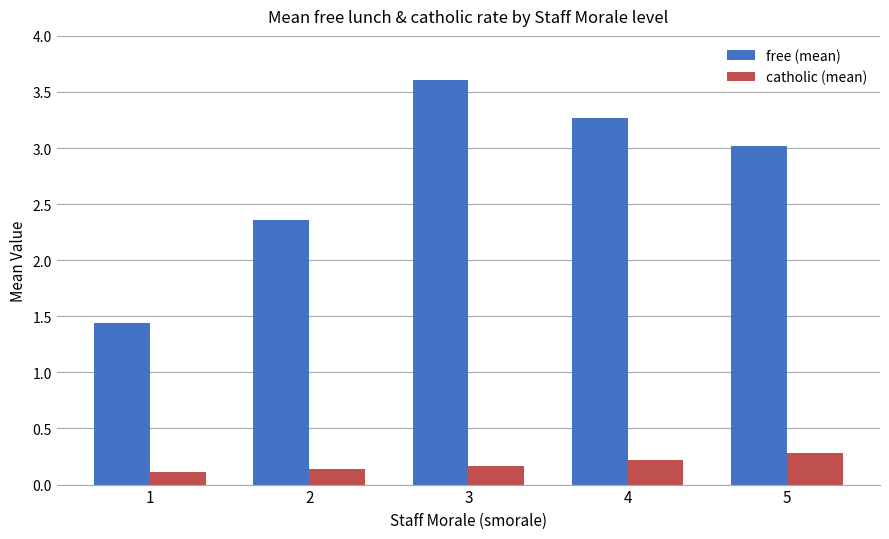

Does the chart contain any negative values?

No